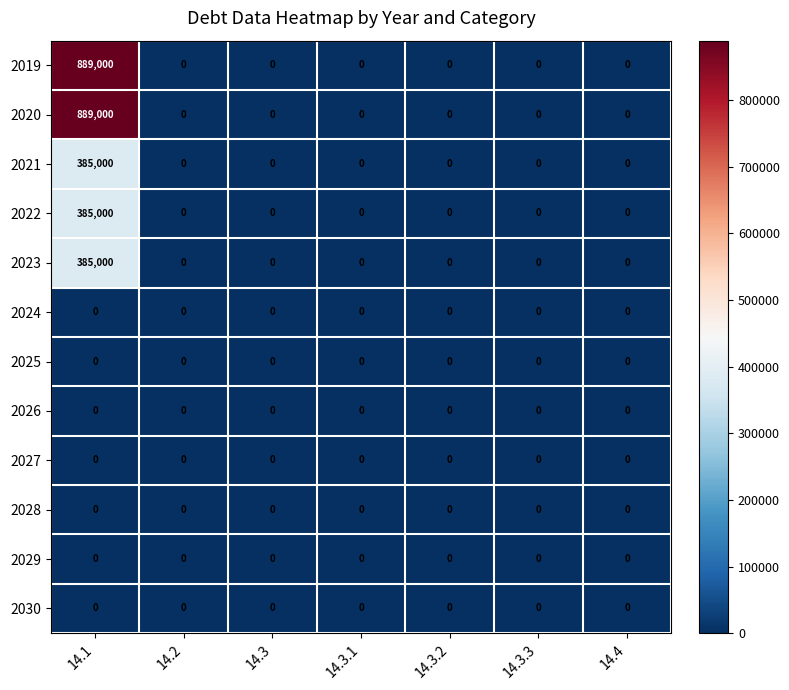

At how many categories does at least one series exceed 776757?

1